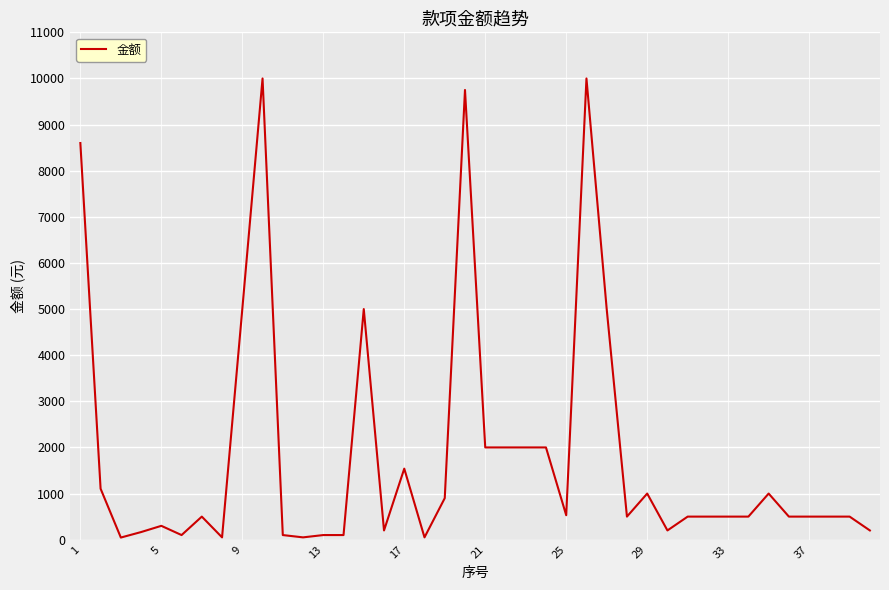

Reading right to left, list all the values displayed in this chart.

200	500	500	500	500	1000	500	500	500	500	200	1000	500	5000	10000	530	2000	2000	2000	2000	9750	900	50	1540	200	5000	100	100	50	100	10000	5000	50	500	100	300	165	46	1105	8600